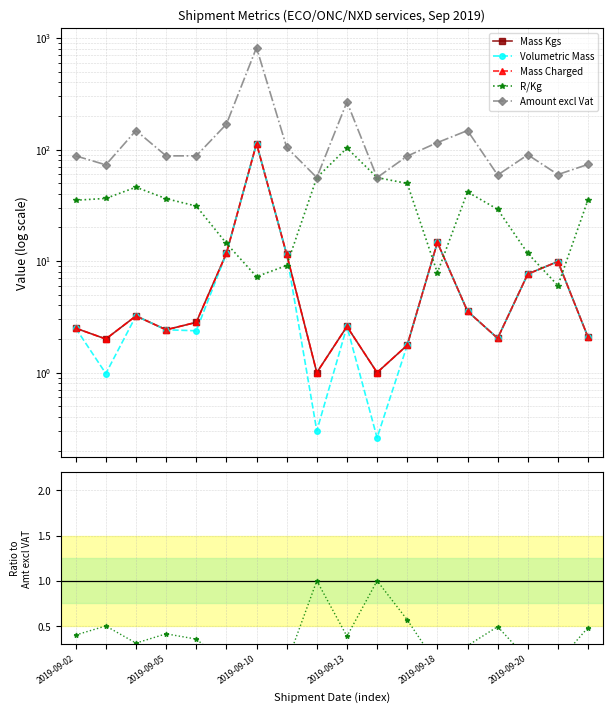

Does the chart have visible grid lines?

Yes